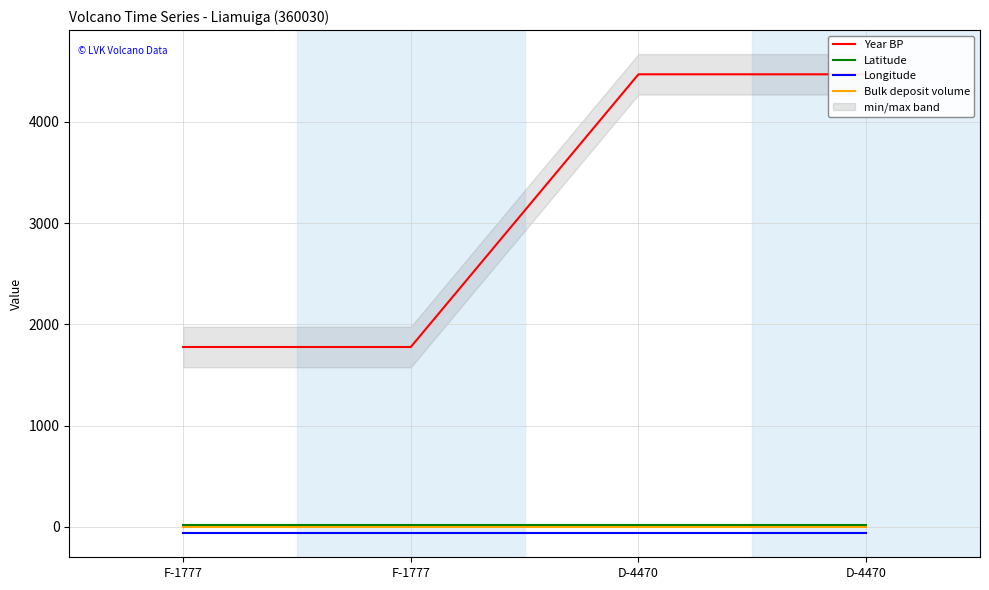

What is the label of the 3rd point from the left?

D-4470